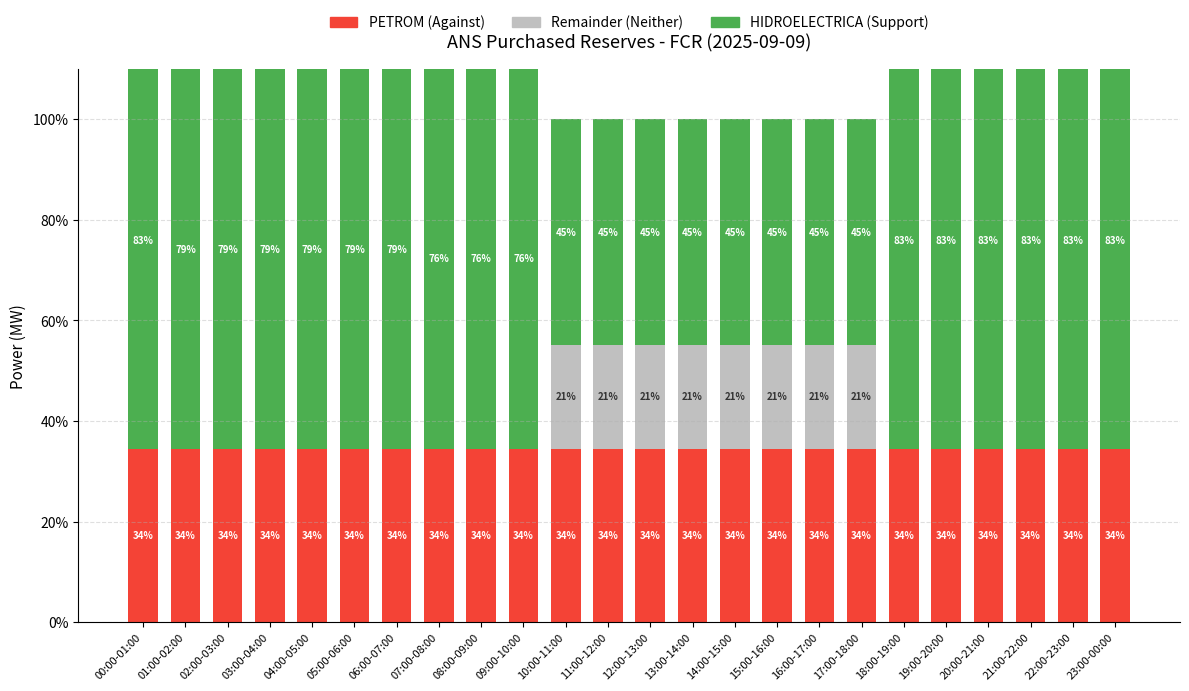

What are all the series names shown in the legend?

PETROM (Against), Remainder (Neither), HIDROELECTRICA (Support)